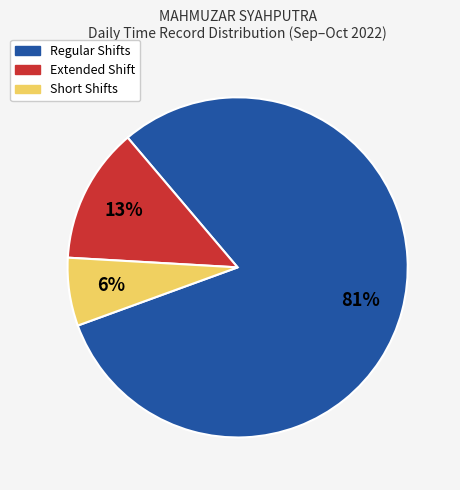

To the nearest percent, what is the average slice percentage?

33%